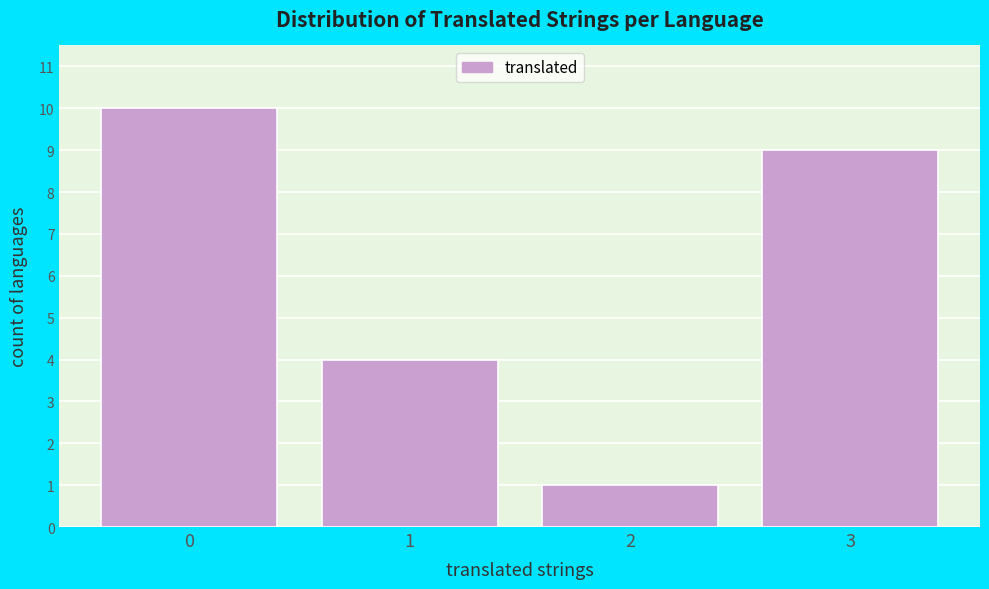

Reading right to left, extract all data points from this chart.

3=9	2=1	1=4	0=10